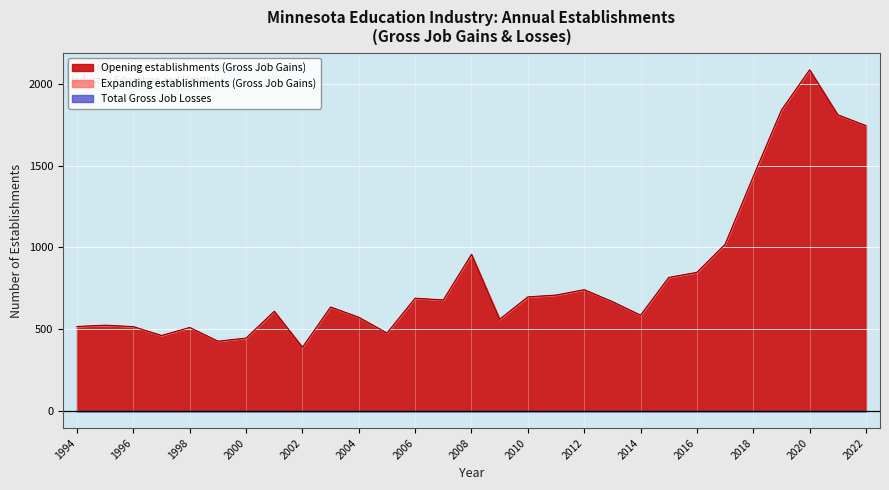

Which category has the highest value across all series?

2020